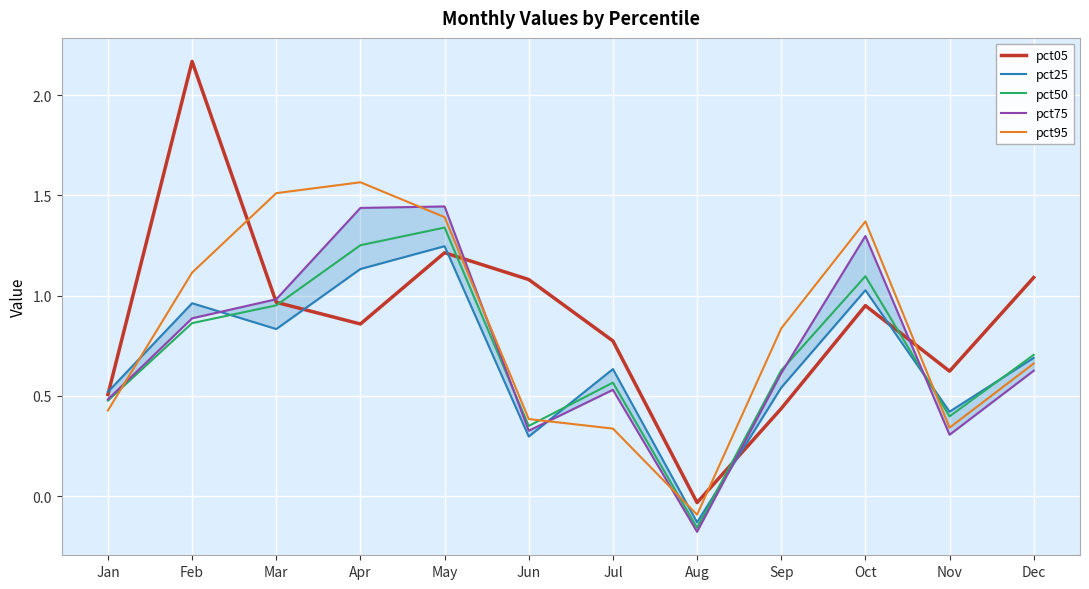

How many values in the pct05 series are below 0?

1